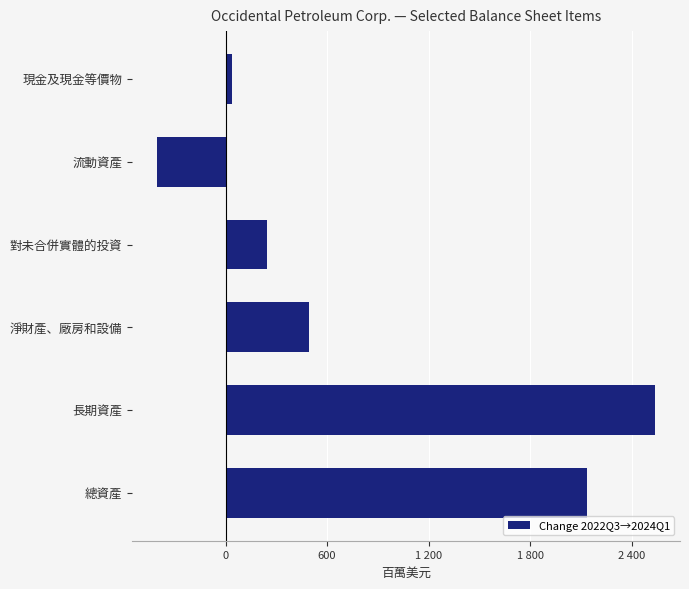

At which label is the value closest to 1066?

淨財產、廠房和設備